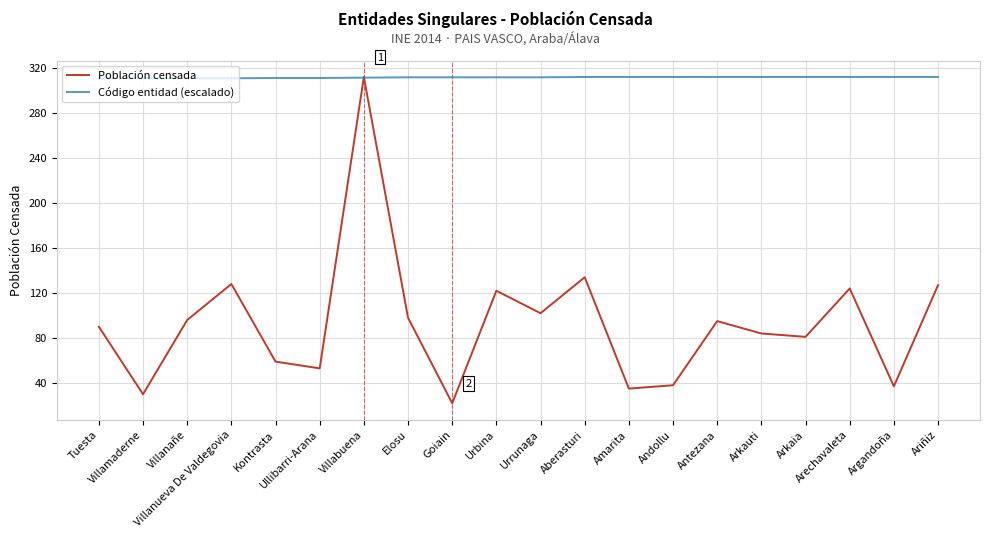

The Población censada series shows 165.0 at Antezana. True or false?

False